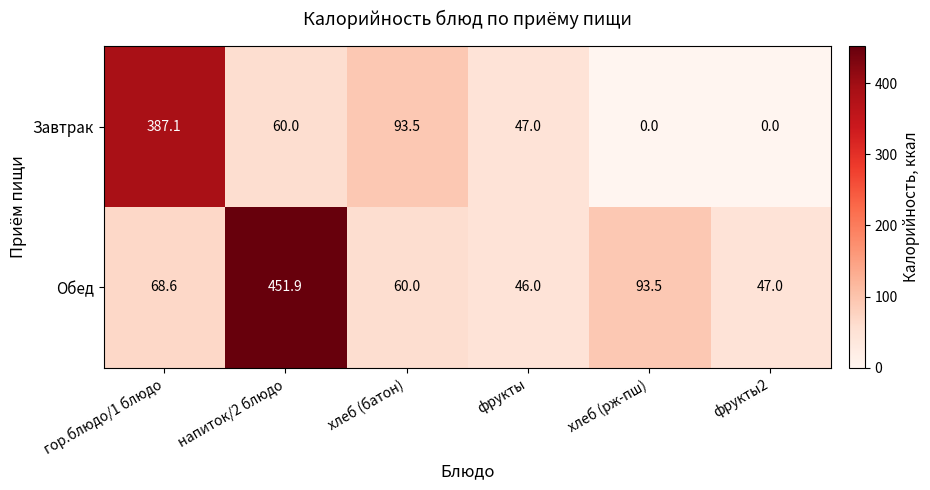

What is the difference between the Завтрак values at хлеб (батон) and фрукты?

46.5